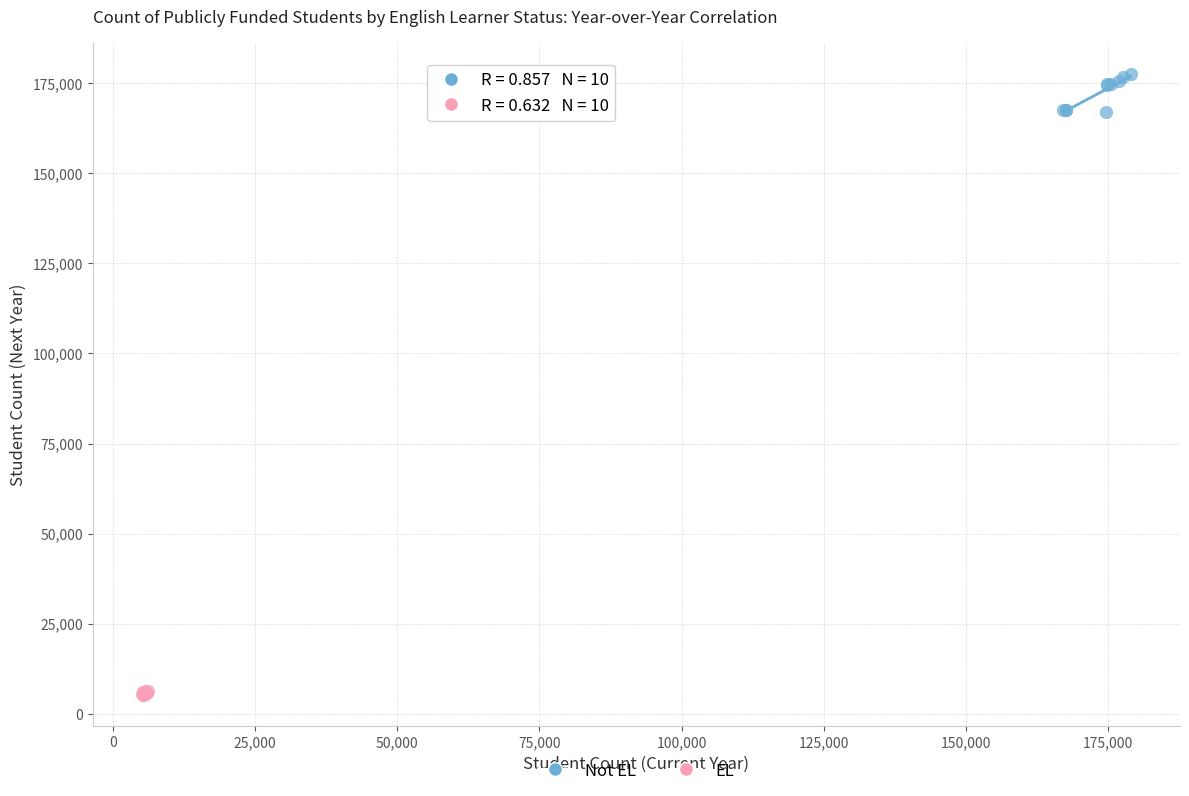

Which series contains the lowest Y value?

EL